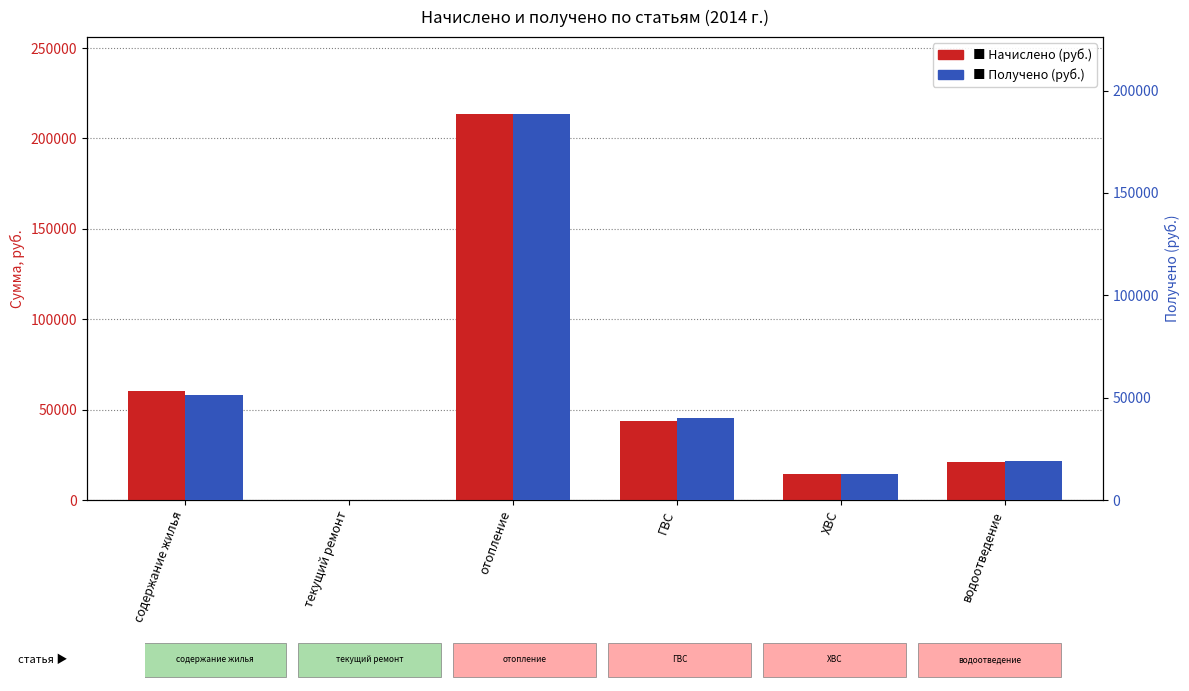

How many bars are there in total?

12